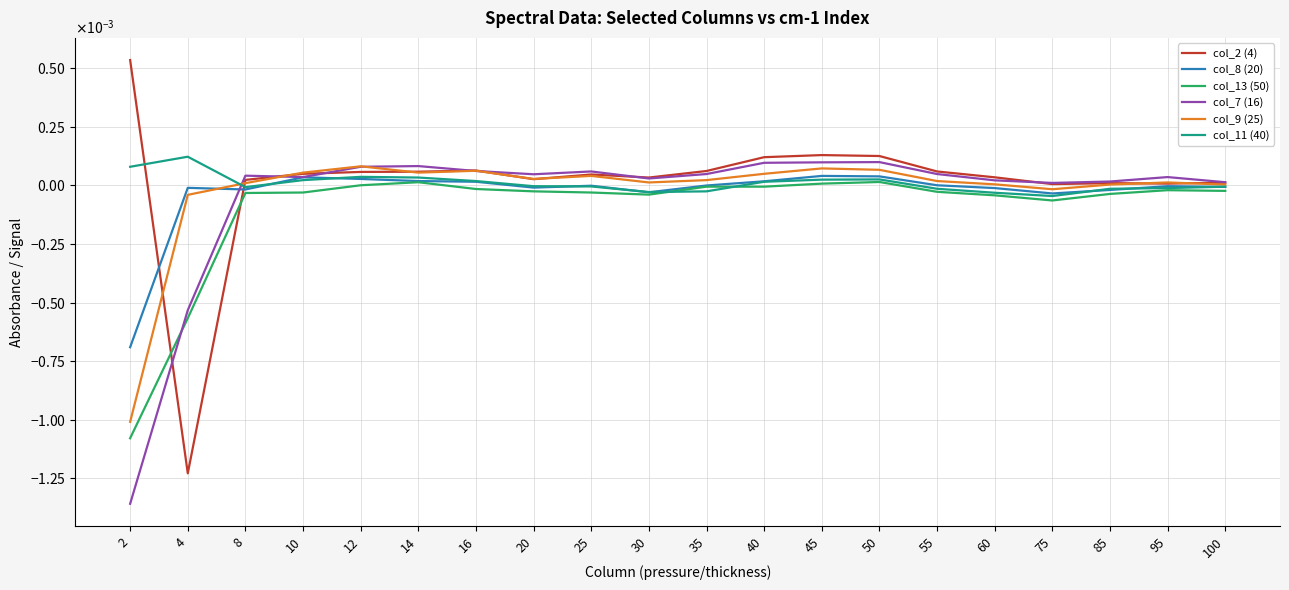

What are all the series names shown in the legend?

col_2 (4), col_8 (20), col_13 (50), col_7 (16), col_9 (25), col_11 (40)